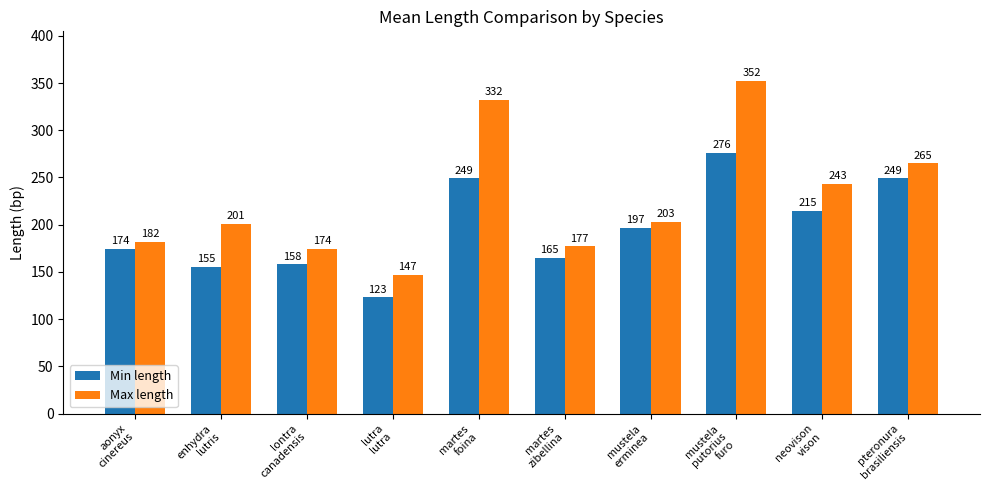

Reading left to right, what are all the values shown in this chart?

Min length: aonyx
cinereus=174	enhydra
lutris=155	lontra
canadensis=158	lutra
lutra=123	martes
foina=249	martes
zibellina=165	mustela
erminea=197	mustela
putorius
furo=276	neovison
vison=215	pteronura
brasiliensis=249
Max length: aonyx
cinereus=182	enhydra
lutris=201	lontra
canadensis=174	lutra
lutra=147	martes
foina=332	martes
zibellina=177	mustela
erminea=203	mustela
putorius
furo=352	neovison
vison=243	pteronura
brasiliensis=265